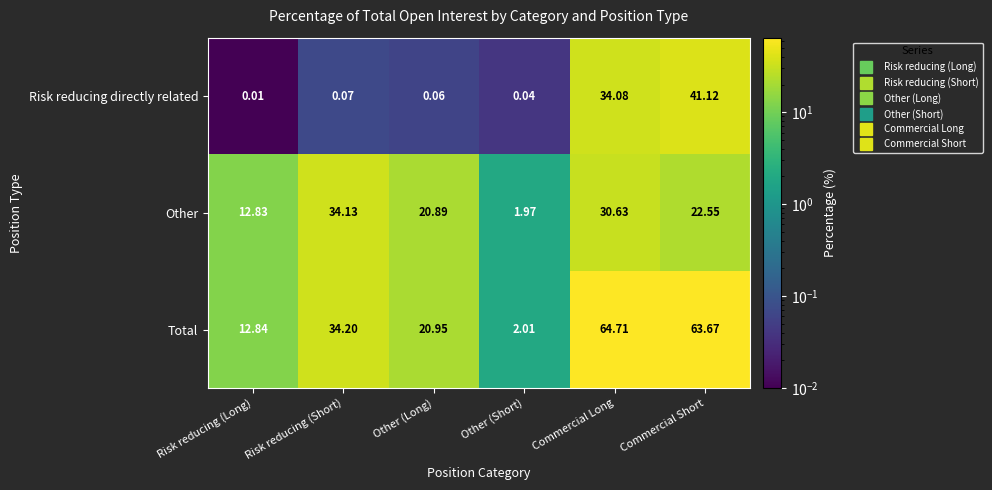

Which series has the largest total across all categories?

Total